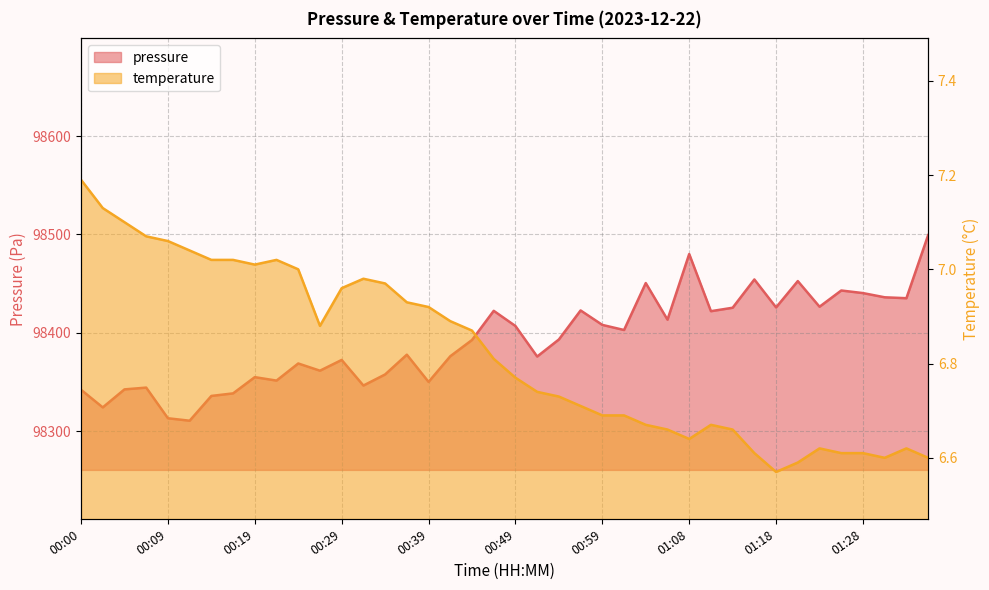

What is the smallest value displayed?

6.6